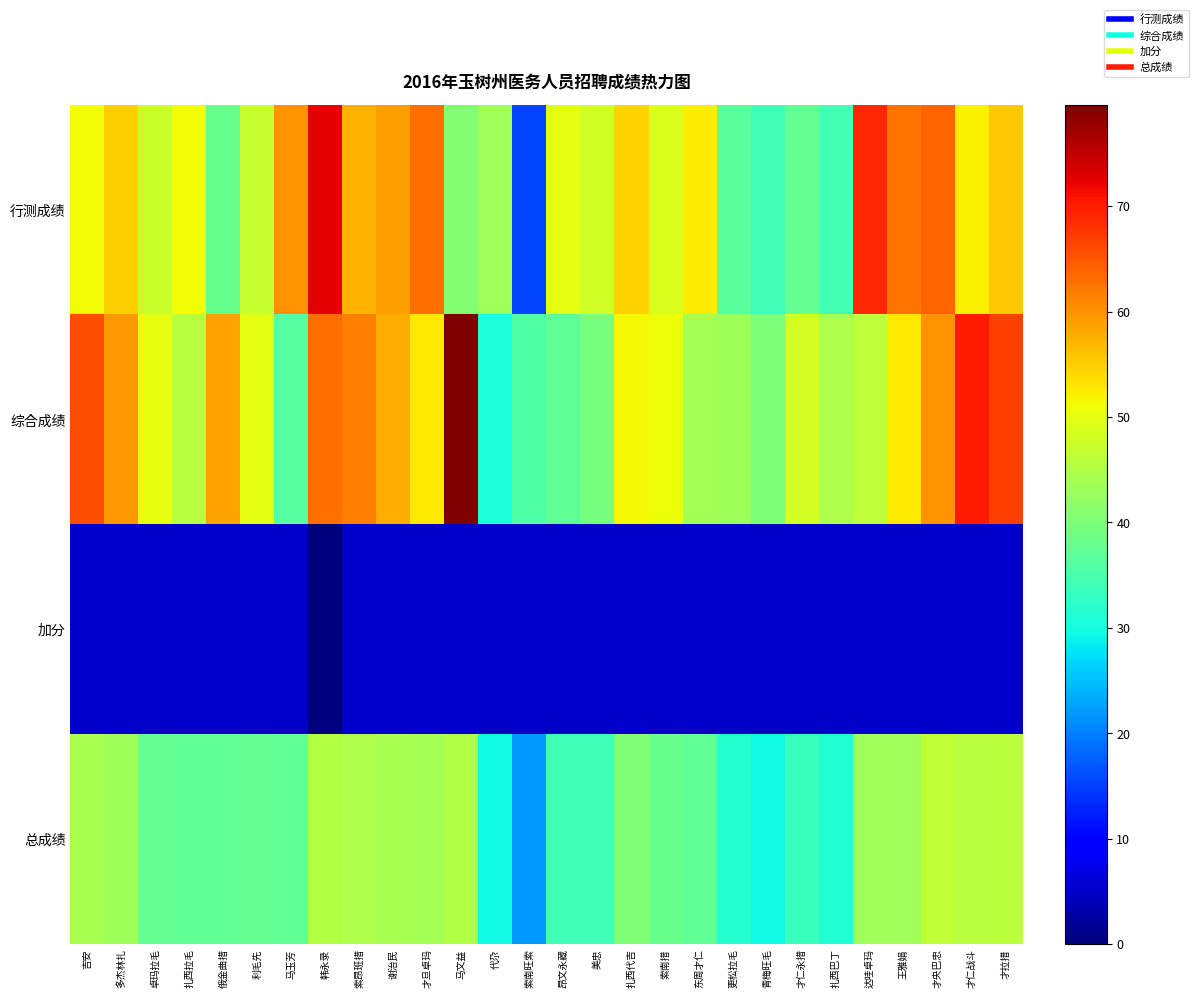

Reading right to left, extract all data points from this chart.

行测成绩: 才拉措=55.5	才仁战斗=52.0	才央巴忠=64.0	王雅娟=62.5	达哇卓玛=69.0	扎西巴丁=34.5	才仁永措=37.5	青梅旺毛=34.0	更松拉毛=36.5	东周才仁=52.5	索南措=49.0	扎西代吉=54.5	美忠=48.0	昂文永藏=50.0	索南旺索=15.5	代尕=43.5	马文益=40.5	才旦卓玛=63.0	谢治民=59.0	索昂班措=57.5	韩永录=72.5	马玉芳=60.0	利毛先=47.0	俄金曲措=38.0	扎西拉毛=51.0	卓玛拉毛=47.5	多杰林扎=55.0	吉安=51.0
综合成绩: 才拉措=67.0	才仁战斗=70.0	才央巴忠=60.0	王雅娟=52.6	达哇卓玛=46.2	扎西巴丁=44.7	才仁永措=48.2	青梅旺毛=40.1	更松拉毛=43.1	东周才仁=43.8	索南措=50.7	扎西代吉=51.6	美忠=39.3	昂文永藏=37.3	索南旺索=35.5	代尕=30.7	马文益=79.6	才旦卓玛=52.7	谢治民=57.8	索昂班措=61.8	韩永录=62.9	马玉芳=36.1	利毛先=50.0	俄金曲措=58.6	扎西拉毛=45.6	卓玛拉毛=50.1	多杰林扎=59.6	吉安=65.8
加分: 才拉措=5.0	才仁战斗=5.0	才央巴忠=5.0	王雅娟=5.0	达哇卓玛=5.0	扎西巴丁=5.0	才仁永措=5.0	青梅旺毛=5.0	更松拉毛=5.0	东周才仁=5.0	索南措=5.0	扎西代吉=5.0	美忠=5.0	昂文永藏=5.0	索南旺索=5.0	代尕=5.0	马文益=5.0	才旦卓玛=5.0	谢治民=5.0	索昂班措=5.0	韩永录=0.0	马玉芳=5.0	利毛先=5.0	俄金曲措=5.0	扎西拉毛=5.0	卓玛拉毛=5.0	多杰林扎=5.0	吉安=5.0
总成绩: 才拉措=45.8	才仁战斗=45.7	才央巴忠=46.3	王雅娟=43.4	达哇卓玛=43.4	扎西巴丁=31.4	才仁永措=33.6	青梅旺毛=29.7	更松拉毛=31.5	东周才仁=37.1	索南措=38.2	扎西代吉=40.4	美忠=34.1	昂文永藏=34.1	索南旺索=22.0	代尕=29.7	马文益=45.0	才旦卓玛=43.6	谢治民=43.9	索昂班措=44.8	韩永录=45.1	马玉芳=37.0	利毛先=37.3	俄金曲措=37.2	扎西拉毛=37.2	卓玛拉毛=37.5	多杰林扎=43.2	吉安=43.9